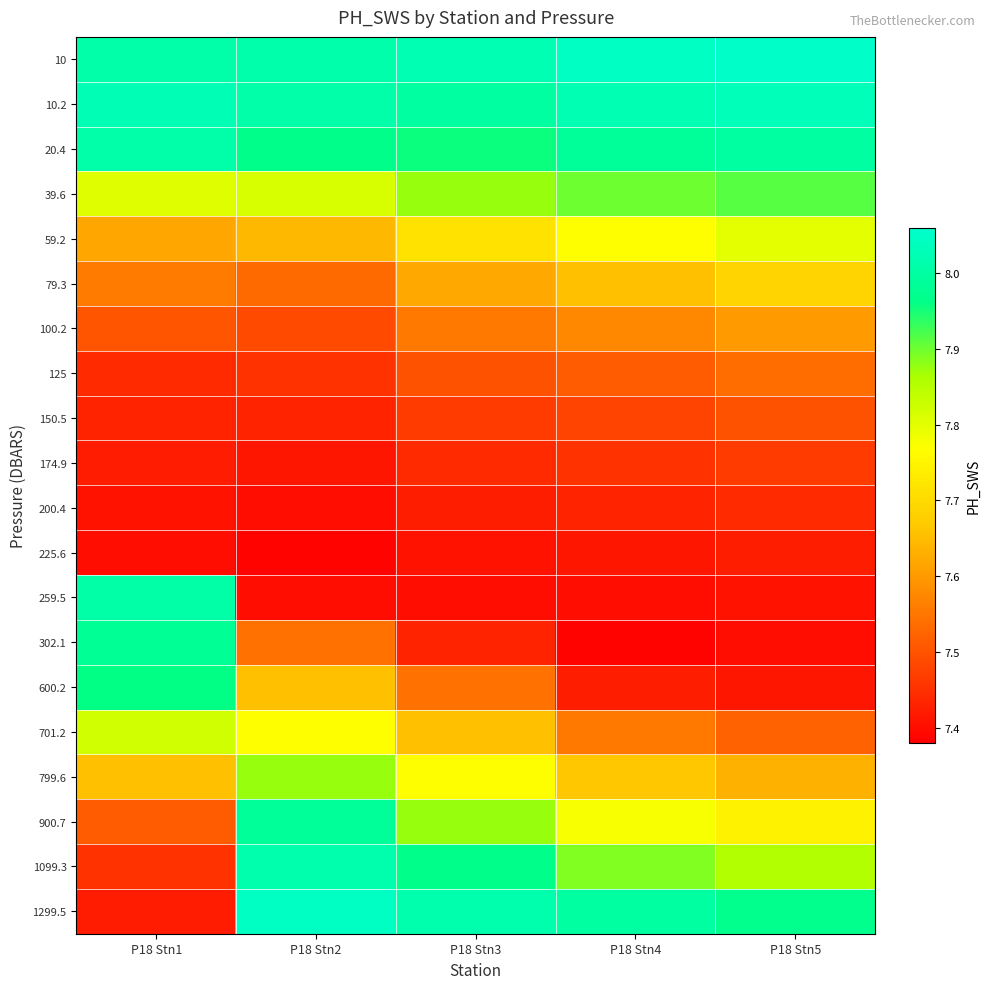

What is the smallest value displayed?

7.4